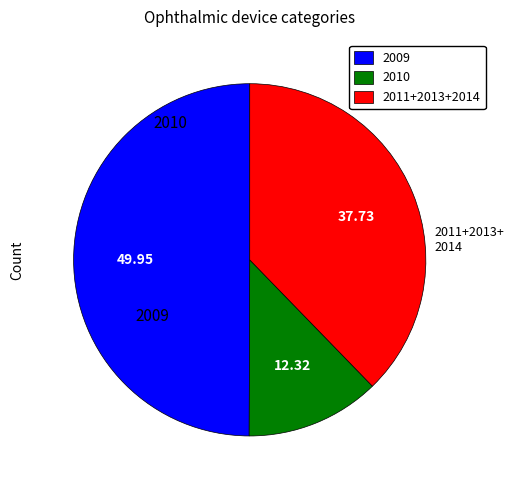

Is the sum of 2010 and 2009 greater than half?

Yes